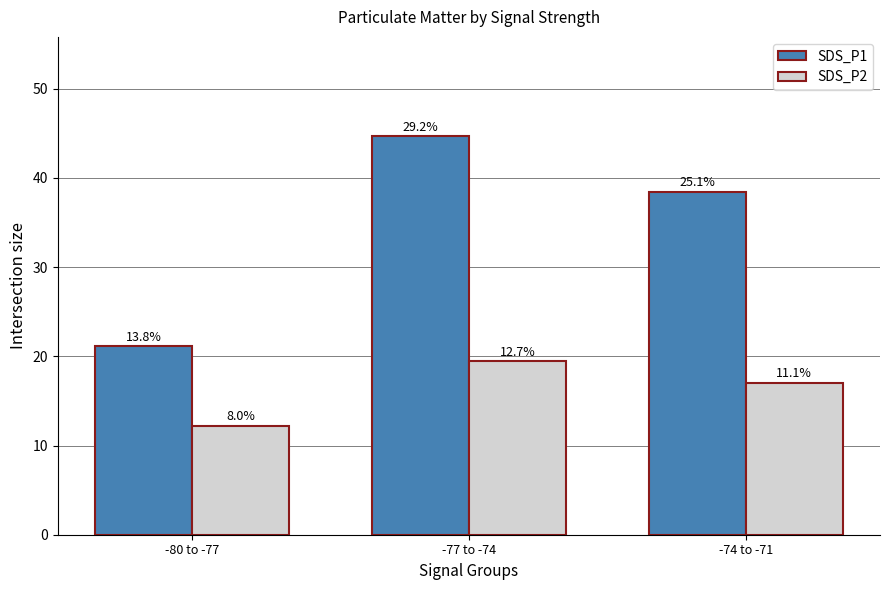

What is the highest value of the SDS_P1 series?

44.6